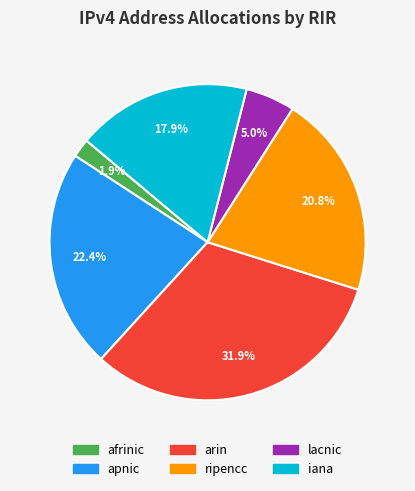

True or false: ripencc accounts for 9% of the total.

False